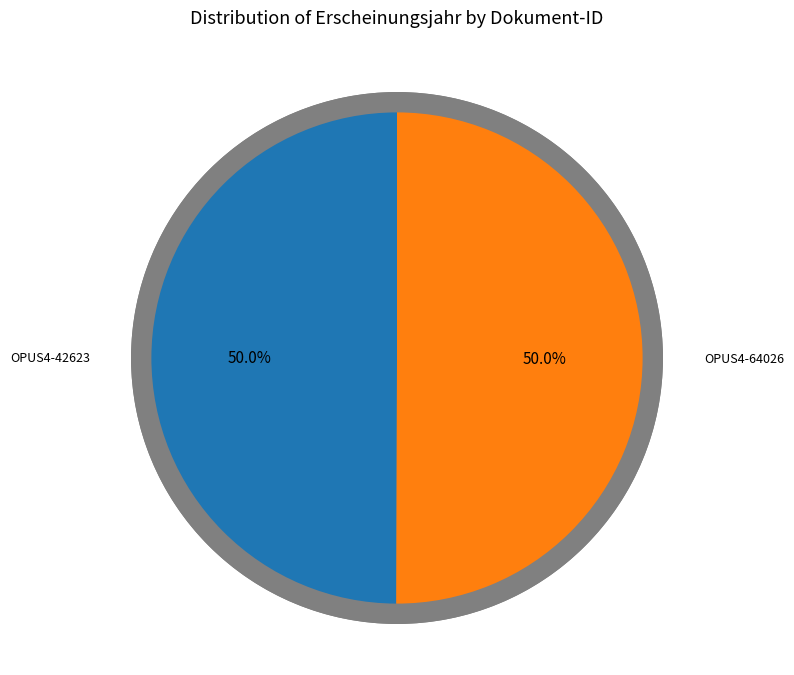

How many segments does this pie chart have?

2